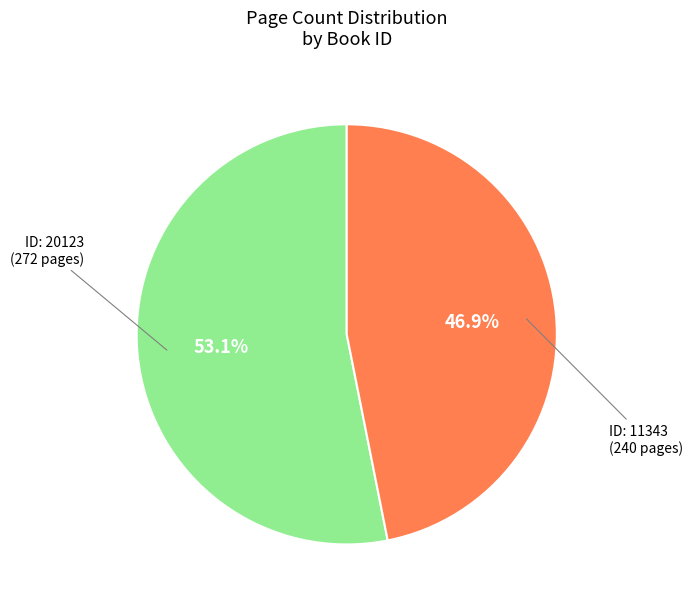

Is there any slice that represents more than half of the pie?

Yes